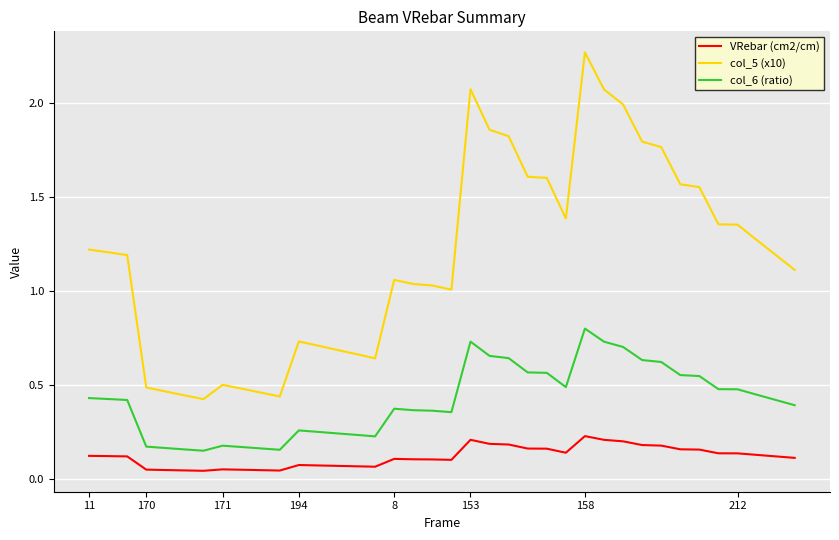

True or false: col_6 (ratio) and col_5 (x10) cross at least once.

False